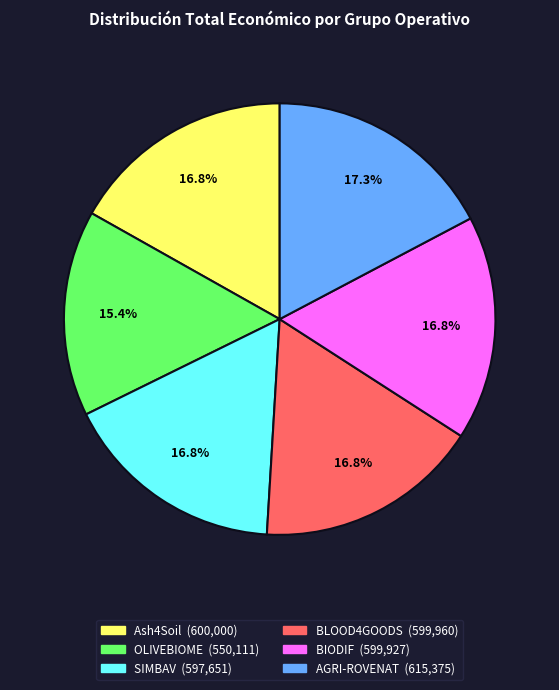

Which slice is the smallest?

OLIVEBIOME